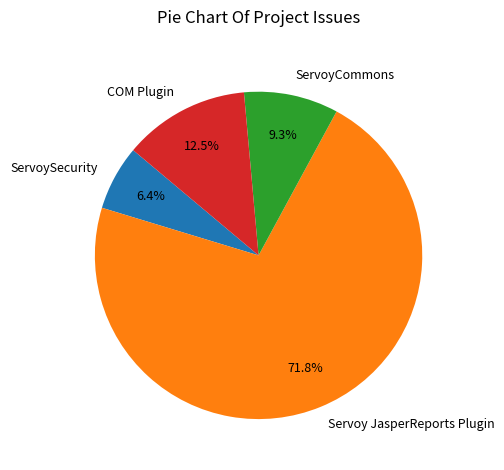

Rank the categories by value from lowest to highest.

ServoySecurity, ServoyCommons, COM Plugin, Servoy JasperReports Plugin